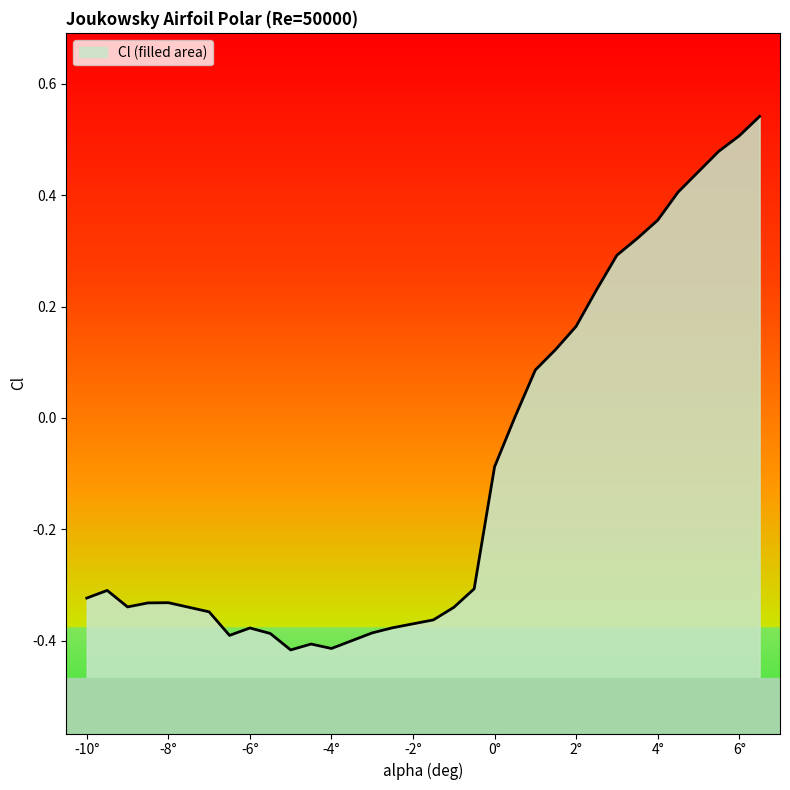

What is the sum of all values?

-2.7